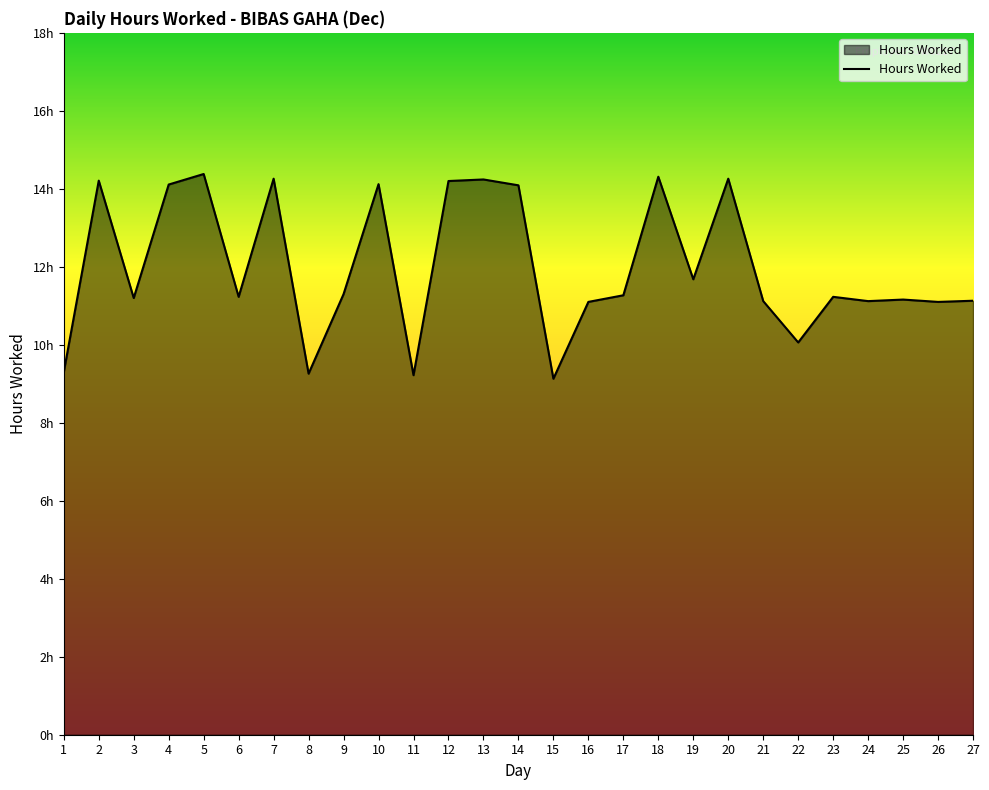

Rank the categories by value from highest to lowest.

5, 18, 7, 20, 13, 2, 12, 10, 4, 14, 19, 9, 17, 6, 23, 3, 25, 27, 21, 24, 16, 26, 22, 1, 8, 11, 15